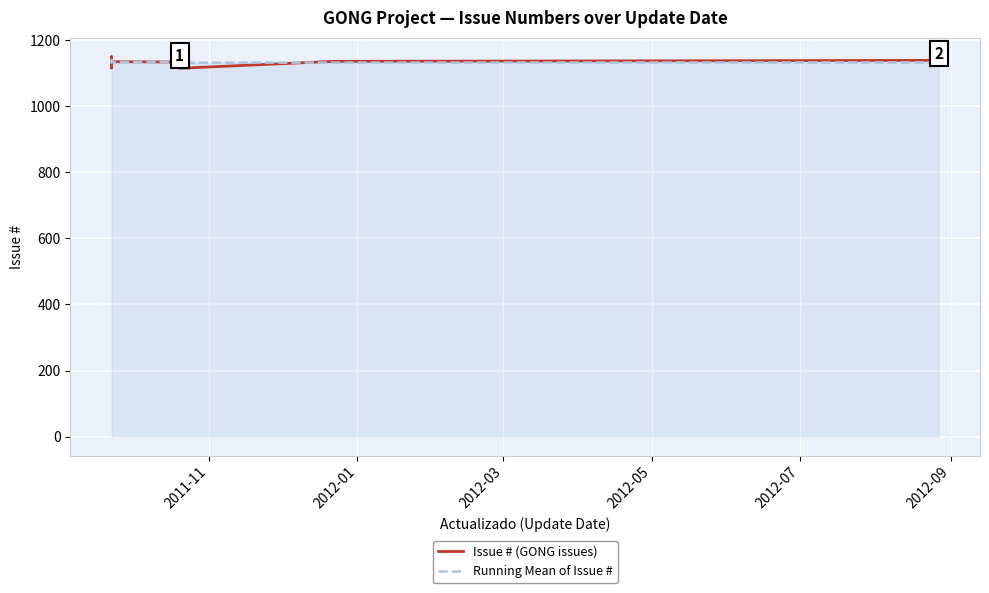

Where is the first local maximum for Running Mean of Issue #?

2012-03